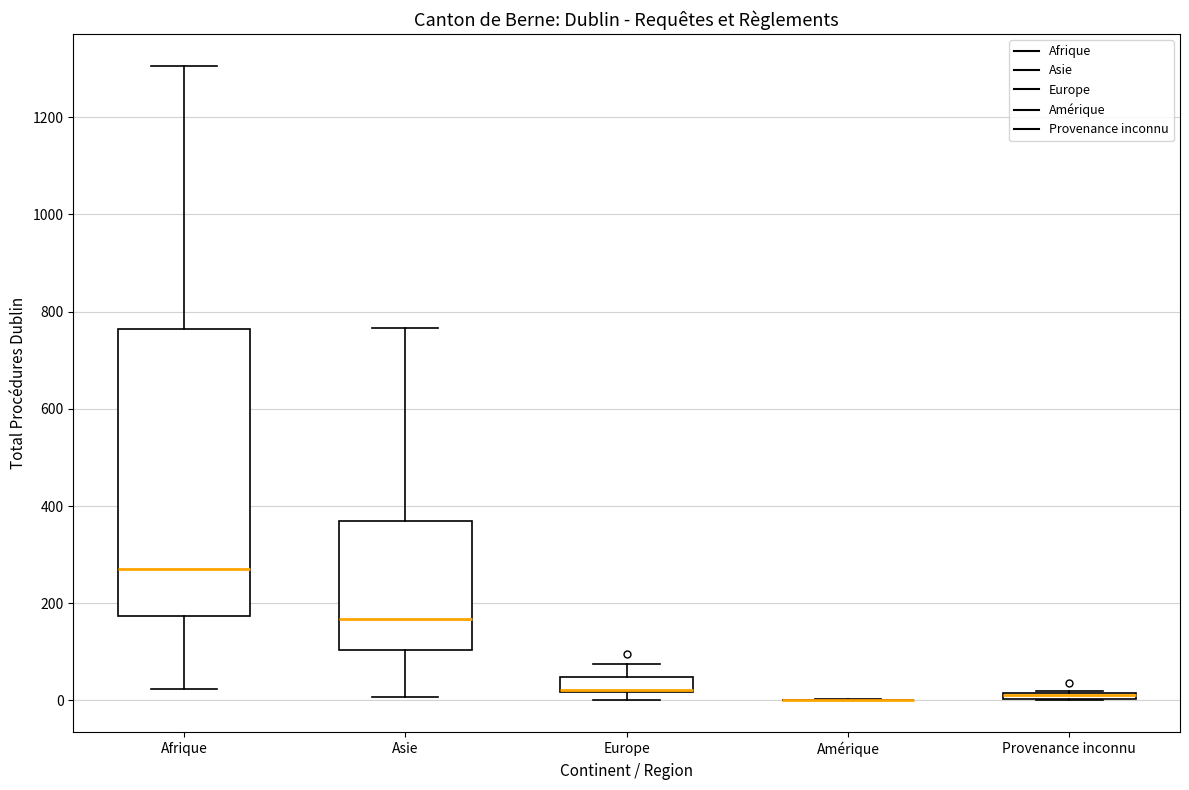

Where does the lower whisker of the box for Asie end on the y-axis? The values are not printed on the chart, so give them approximately, as read against the axis.

0